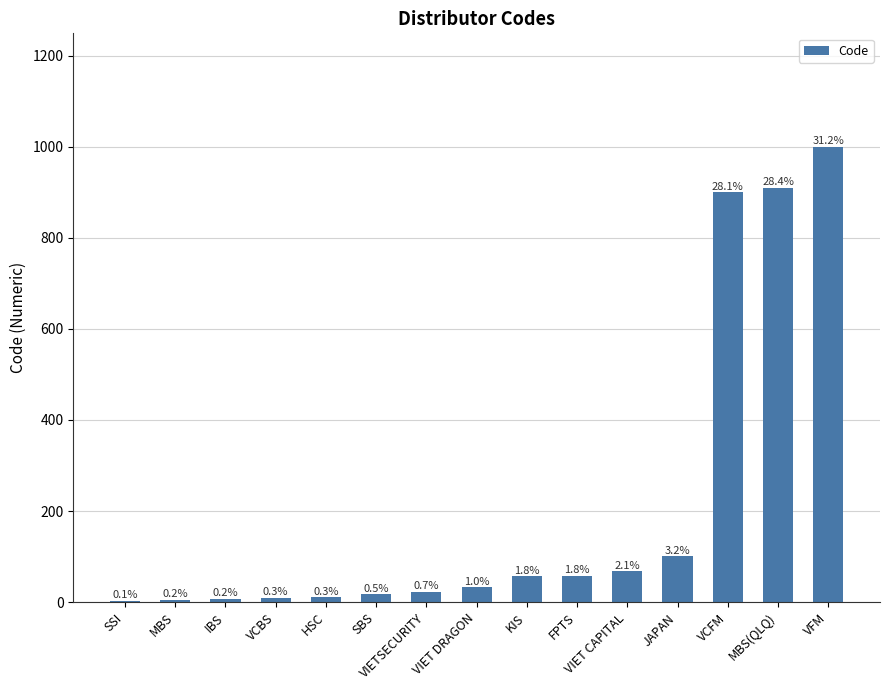

What is the ratio of the value at HSC to the value at VIET DRAGON?

0.3